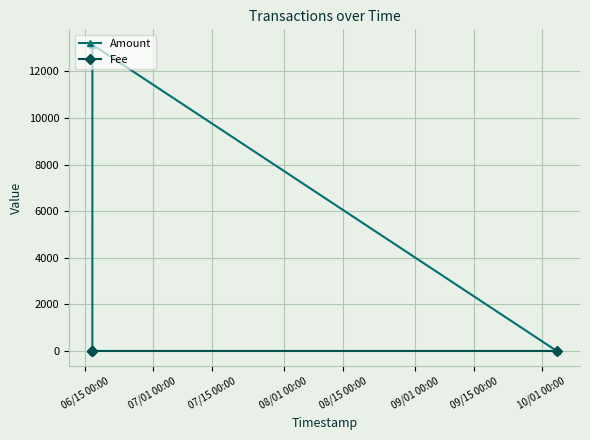

What is the average value of the Fee series?

0.8